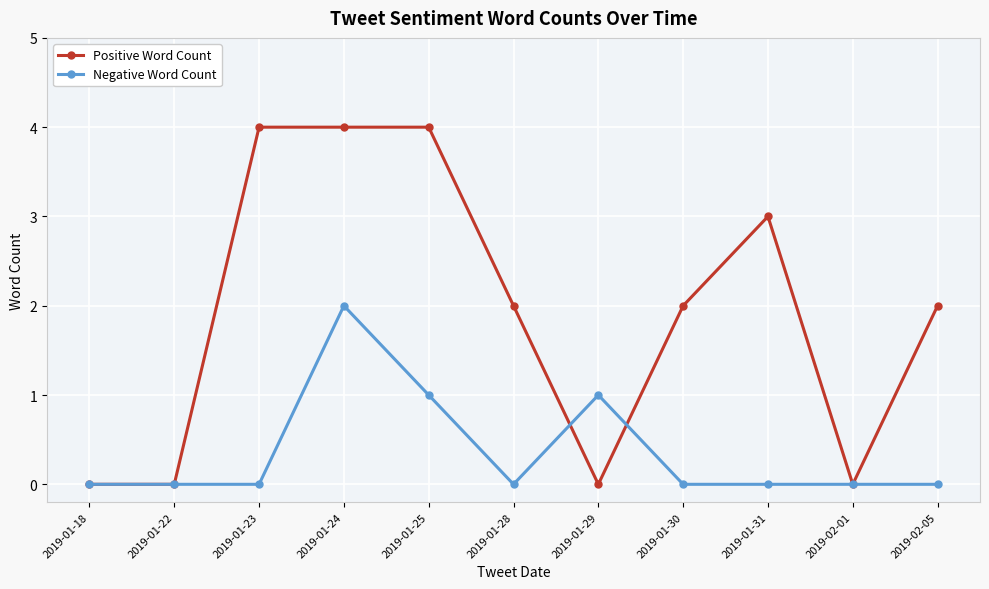

What position from the right is 2019-01-25?

7